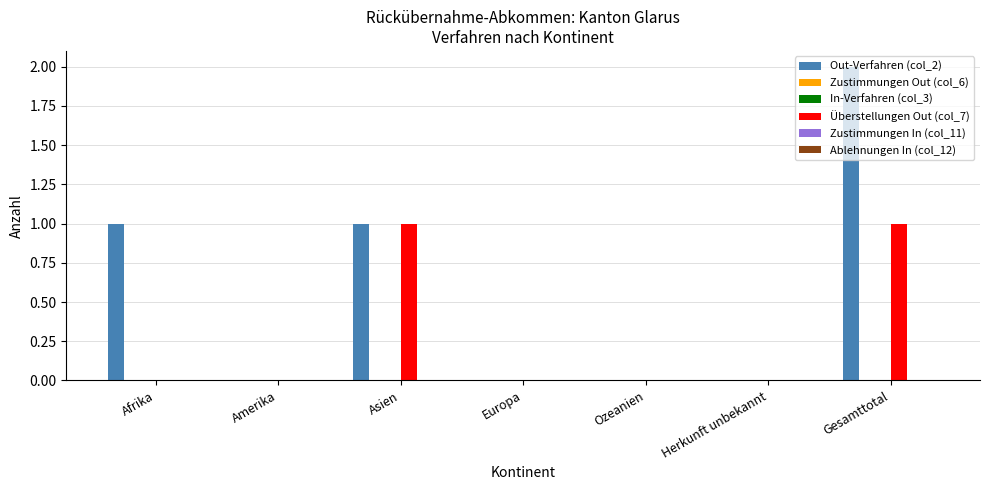

How many bars are there in total?

42